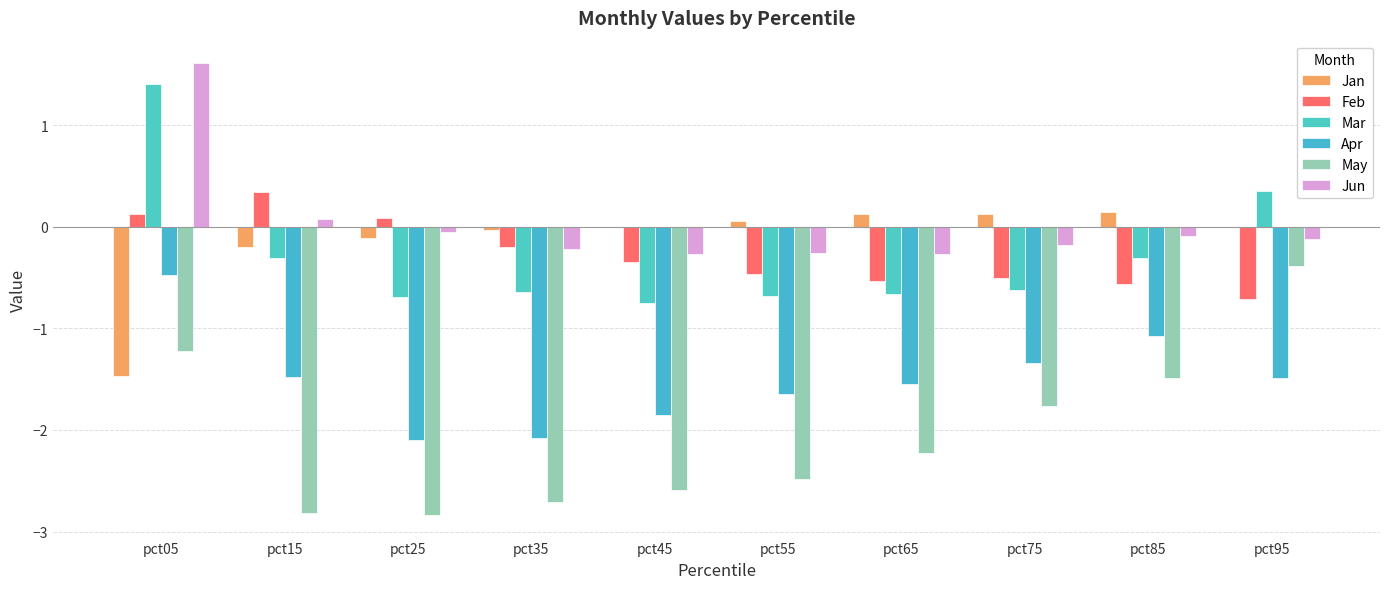

Rank the series by their maximum value, from highest to lowest.

Jun, Mar, Feb, Jan, May, Apr